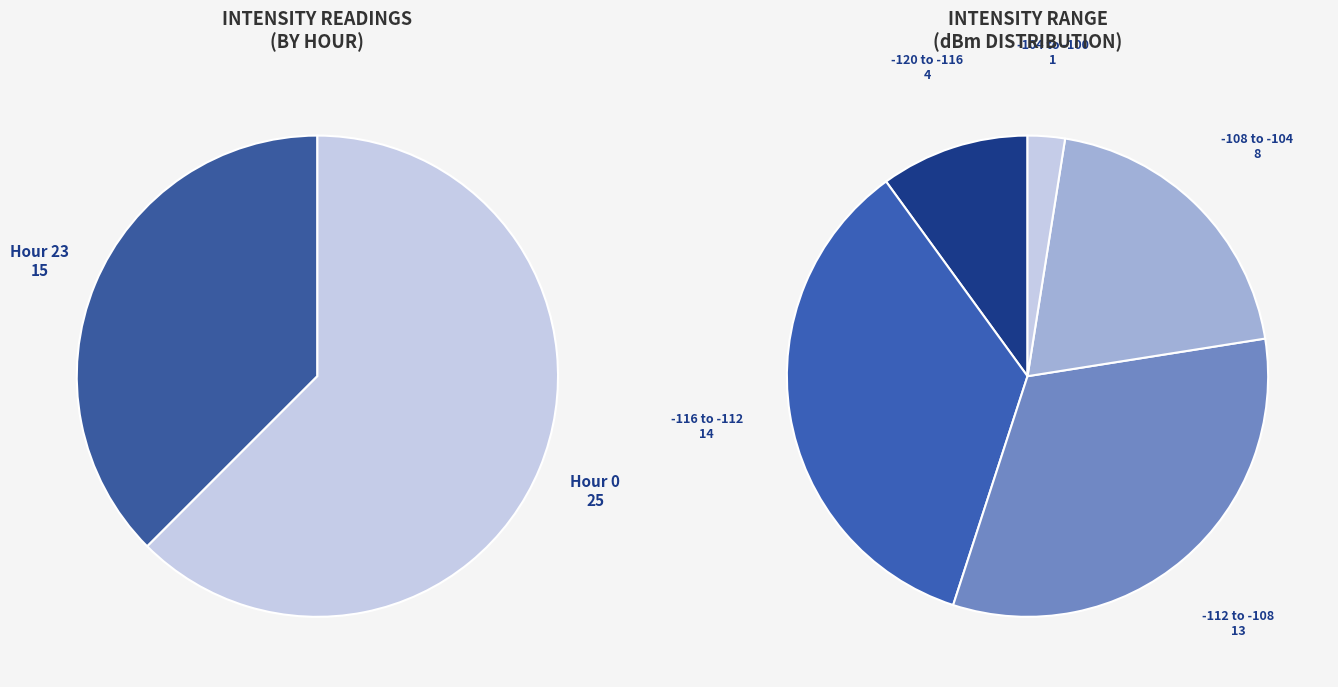

The Hour 11 slice represents 10% of the pie. True or false?

False